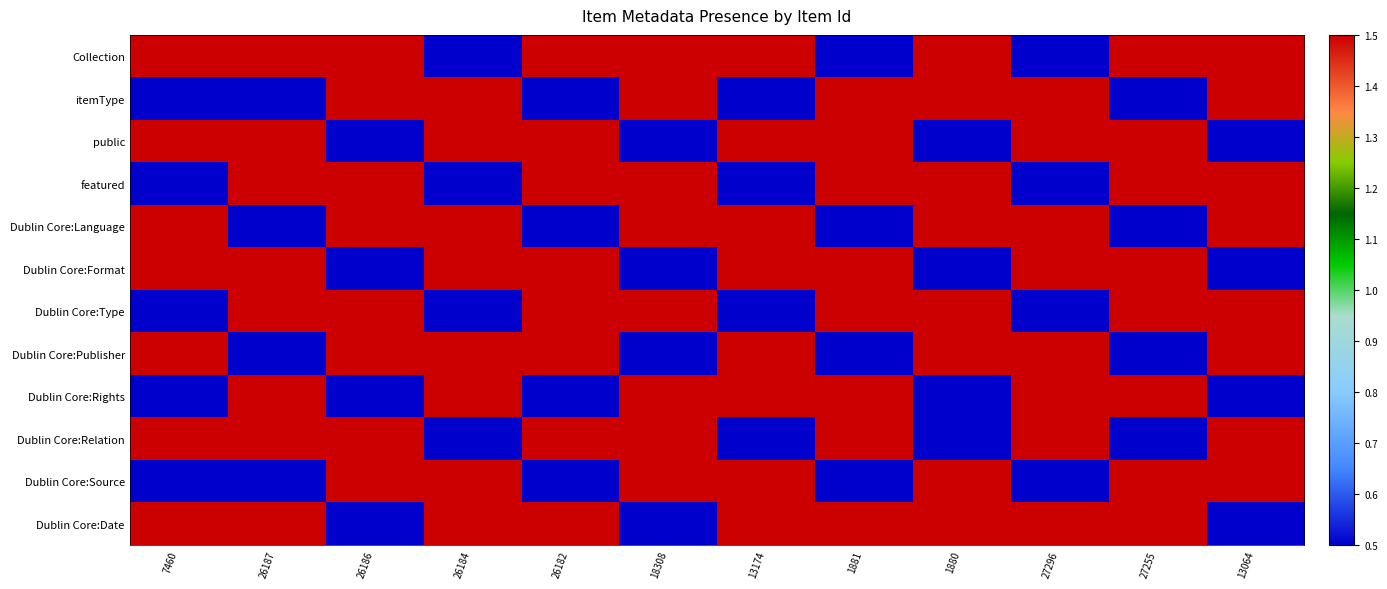

Reading left to right, transcribe all the data shown in this chart.

Collection: 7460=1.5	26187=1.5	26186=1.5	26184=0.5	26182=1.5	18308=1.5	13174=1.5	1881=0.5	1880=1.5	27296=0.5	27255=1.5	13064=1.5
itemType: 7460=0.5	26187=0.5	26186=1.5	26184=1.5	26182=0.5	18308=1.5	13174=0.5	1881=1.5	1880=1.5	27296=1.5	27255=0.5	13064=1.5
public: 7460=1.5	26187=1.5	26186=0.5	26184=1.5	26182=1.5	18308=0.5	13174=1.5	1881=1.5	1880=0.5	27296=1.5	27255=1.5	13064=0.5
featured: 7460=0.5	26187=1.5	26186=1.5	26184=0.5	26182=1.5	18308=1.5	13174=0.5	1881=1.5	1880=1.5	27296=0.5	27255=1.5	13064=1.5
Dublin Core:Language: 7460=1.5	26187=0.5	26186=1.5	26184=1.5	26182=0.5	18308=1.5	13174=1.5	1881=0.5	1880=1.5	27296=1.5	27255=0.5	13064=1.5
Dublin Core:Format: 7460=1.5	26187=1.5	26186=0.5	26184=1.5	26182=1.5	18308=0.5	13174=1.5	1881=1.5	1880=0.5	27296=1.5	27255=1.5	13064=0.5
Dublin Core:Type: 7460=0.5	26187=1.5	26186=1.5	26184=0.5	26182=1.5	18308=1.5	13174=0.5	1881=1.5	1880=1.5	27296=0.5	27255=1.5	13064=1.5
Dublin Core:Publisher: 7460=1.5	26187=0.5	26186=1.5	26184=1.5	26182=1.5	18308=0.5	13174=1.5	1881=0.5	1880=1.5	27296=1.5	27255=0.5	13064=1.5
Dublin Core:Rights: 7460=0.5	26187=1.5	26186=0.5	26184=1.5	26182=0.5	18308=1.5	13174=1.5	1881=1.5	1880=0.5	27296=1.5	27255=1.5	13064=0.5
Dublin Core:Relation: 7460=1.5	26187=1.5	26186=1.5	26184=0.5	26182=1.5	18308=1.5	13174=0.5	1881=1.5	1880=0.5	27296=1.5	27255=0.5	13064=1.5
Dublin Core:Source: 7460=0.5	26187=0.5	26186=1.5	26184=1.5	26182=0.5	18308=1.5	13174=1.5	1881=0.5	1880=1.5	27296=0.5	27255=1.5	13064=1.5
Dublin Core:Date: 7460=1.5	26187=1.5	26186=0.5	26184=1.5	26182=1.5	18308=0.5	13174=1.5	1881=1.5	1880=1.5	27296=1.5	27255=1.5	13064=0.5